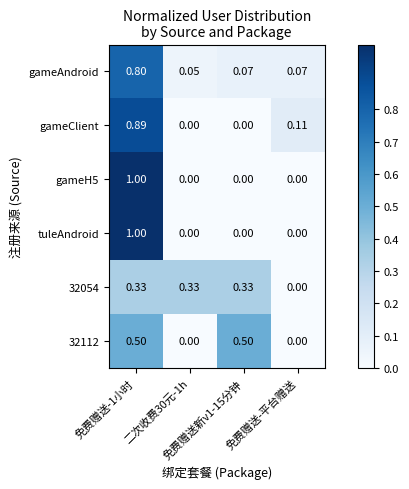

What is the total value across all series at 二次收费30元-1h?

0.4